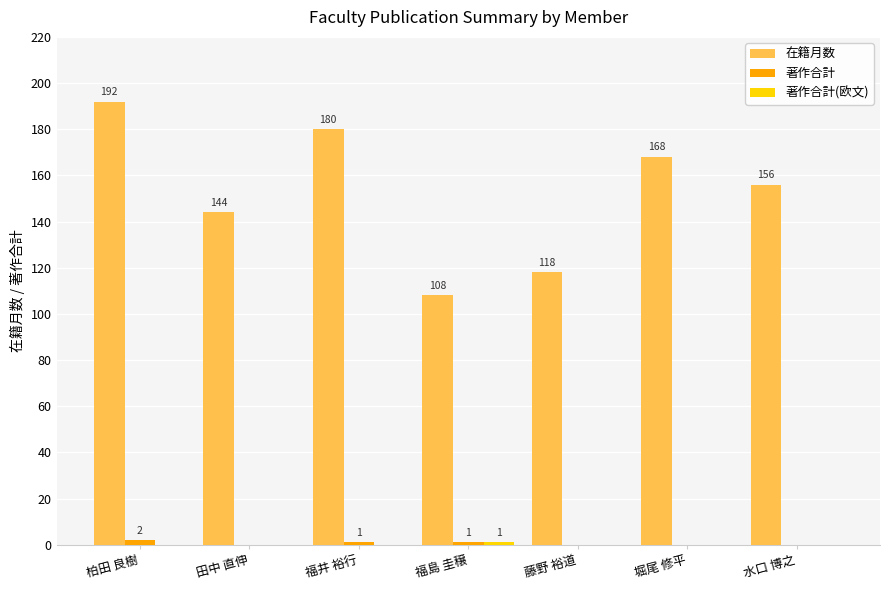

What is the sum of the 在籍月数 values at 福井 裕行 and 堀尾 修平?

348